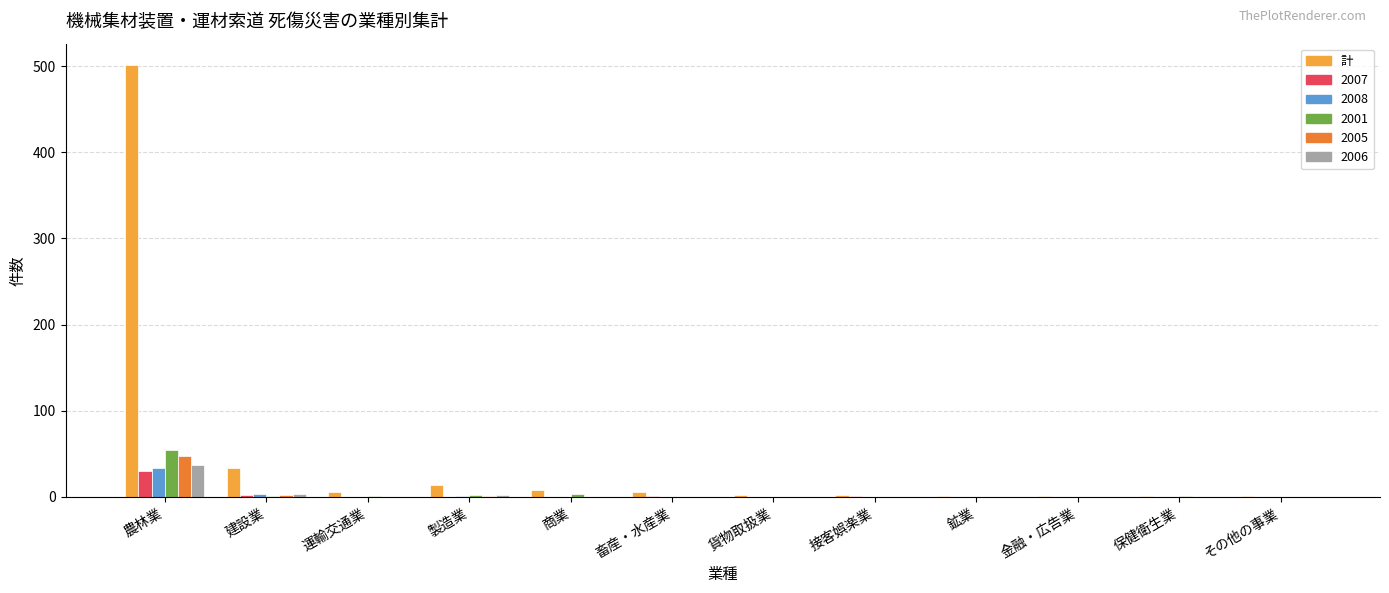

Are the bars horizontal?

No